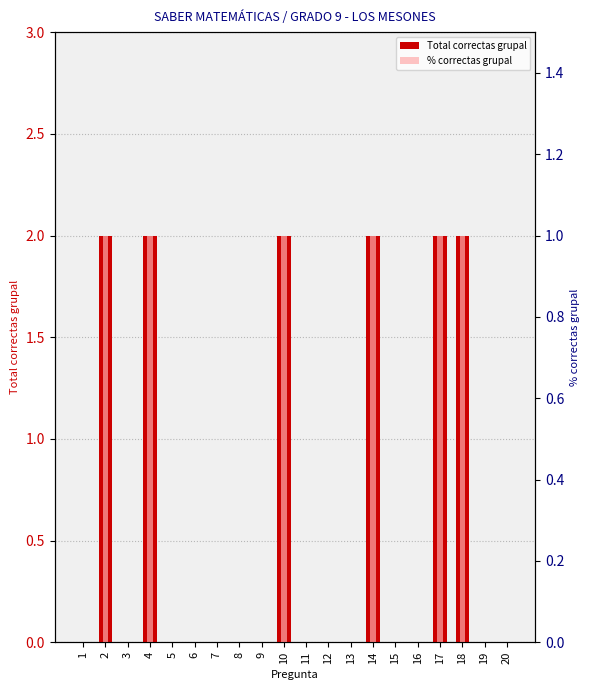

What is the difference between the second highest and minimum values in the Total correctas grupal series?

2